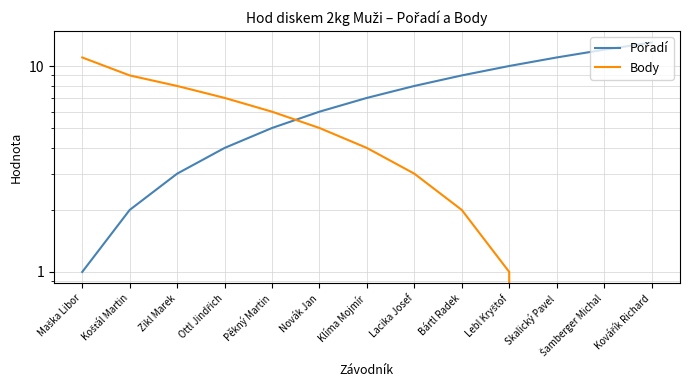

At which label does Pořadí reach its minimum?

Maška Libor